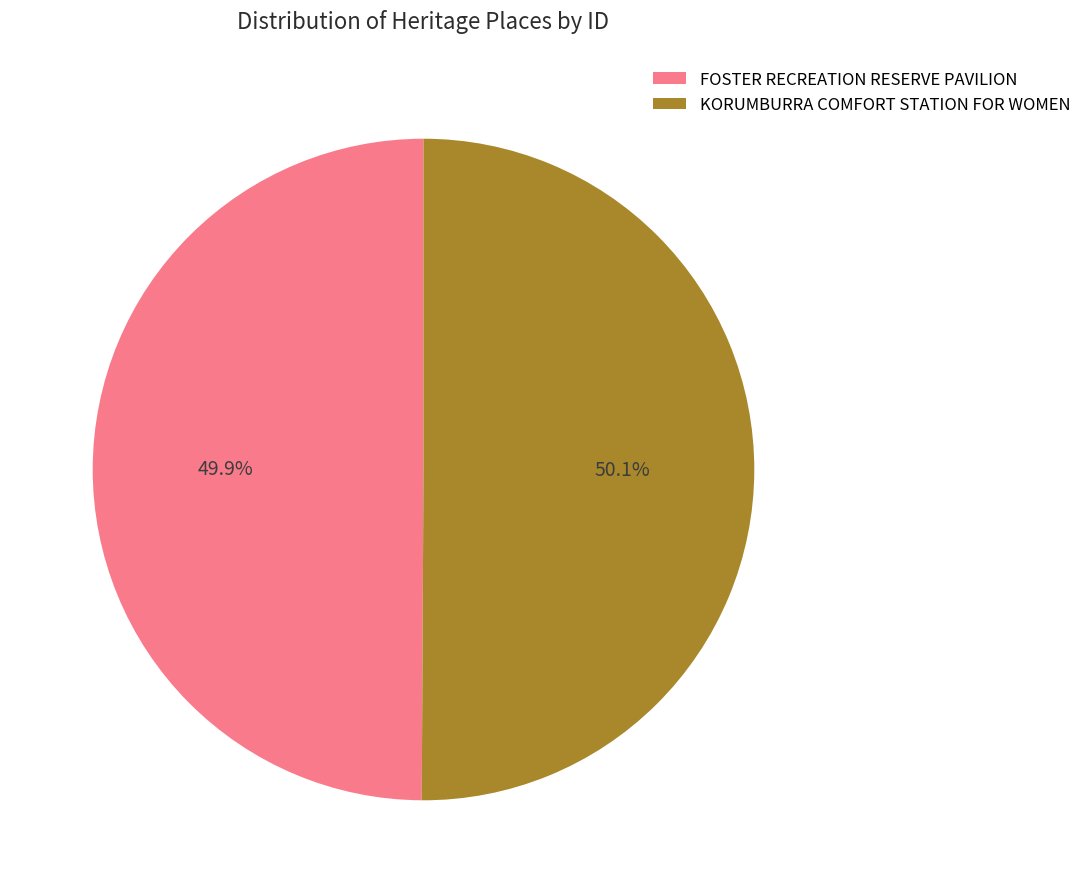

True or false: FOSTER RECREATION RESERVE PAVILION accounts for 59% of the total.

False